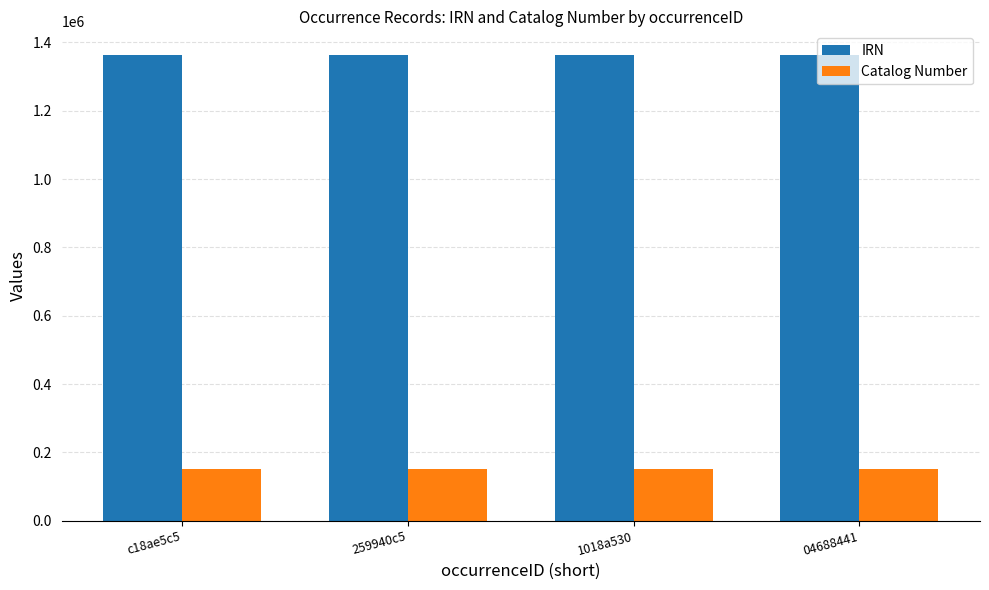

Which series has the largest total across all categories?

IRN